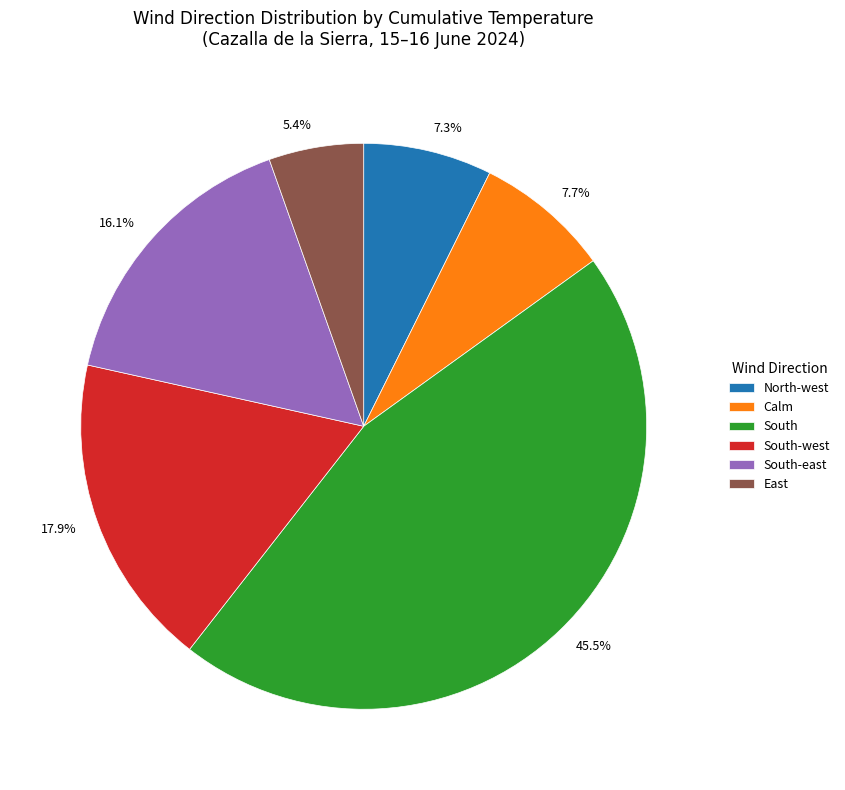

Does Calm account for over 50% of the chart?

No